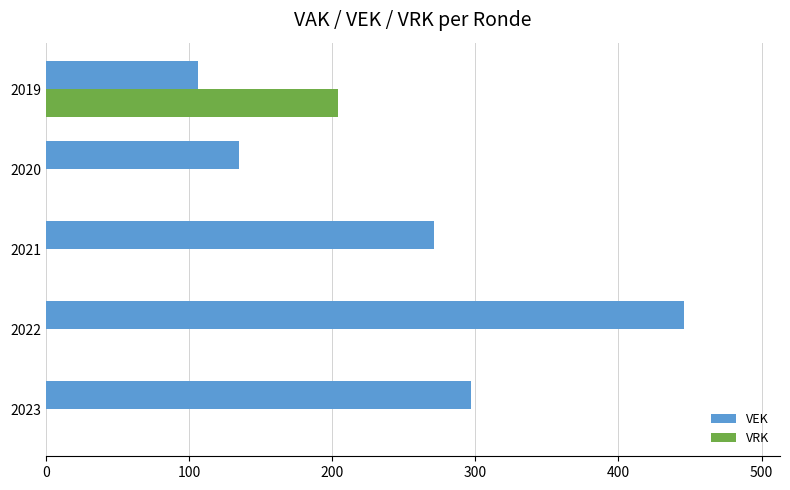

The value of VRK at 2020 is 96. True or false?

False